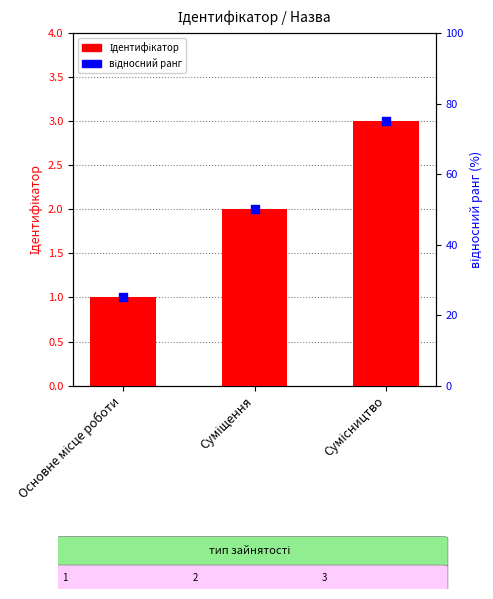

At how many categories does at least one series exceed 40?

2